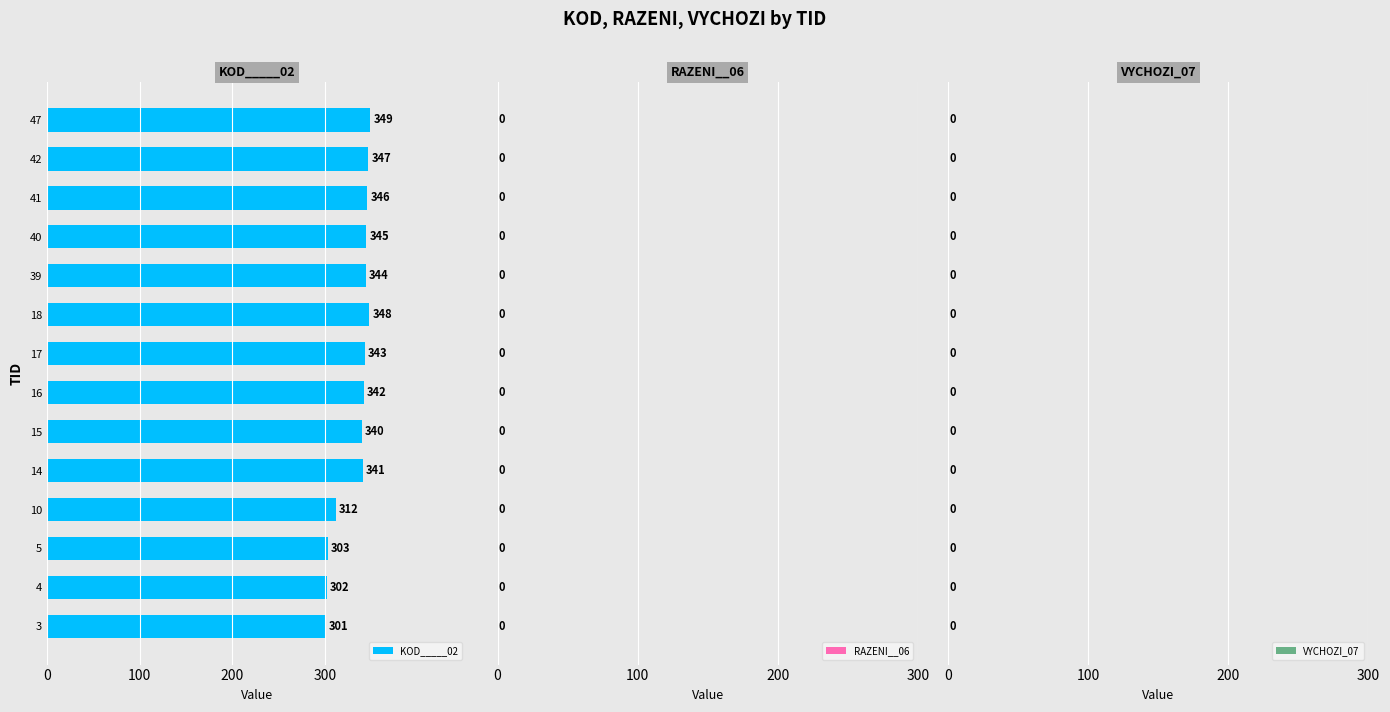

Reading top to bottom, extract all data points from this chart.

349	347	346	345	344	348	343	342	340	341	312	303	302	301